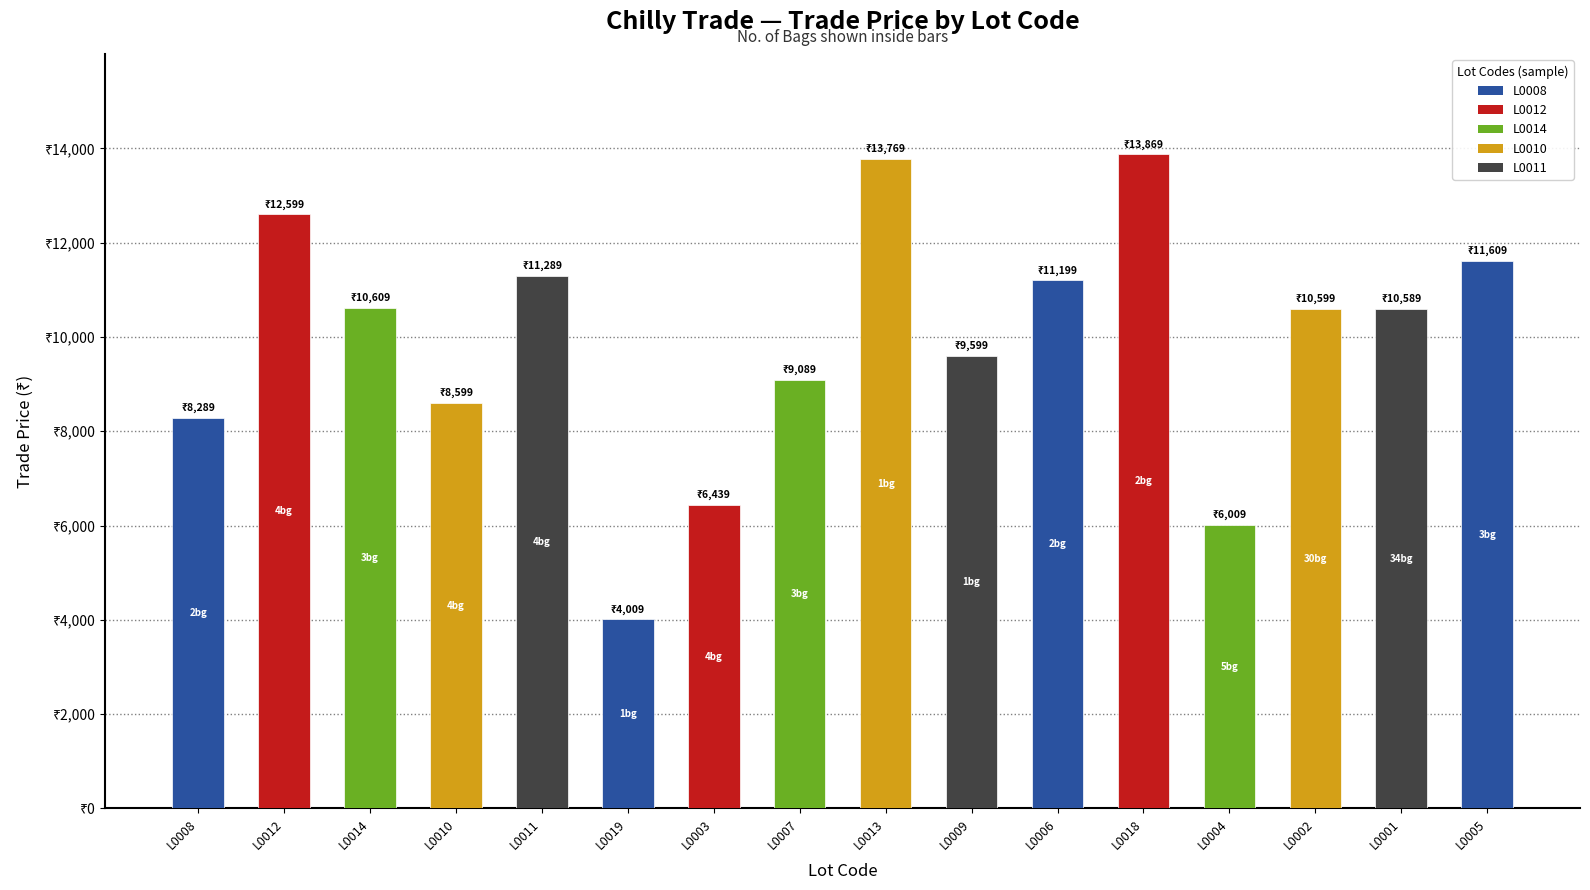

Reading left to right, extract all data points from this chart.

L0008=8289	L0012=12599	L0014=10609	L0010=8599	L0011=11289	L0019=4009	L0003=6439	L0007=9089	L0013=13769	L0009=9599	L0006=11199	L0018=13869	L0004=6009	L0002=10599	L0001=10589	L0005=11609